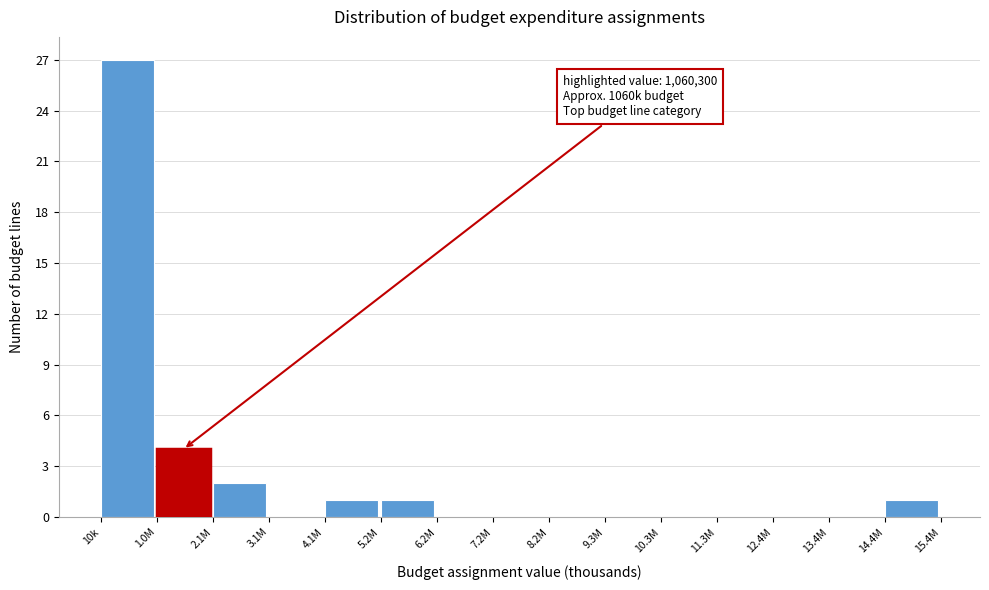

Reading left to right, extract all data points from this chart.

10k=27	1.0M=4	2.1M=2	3.1M=0	4.1M=1	5.2M=1	6.2M=0	7.2M=0	8.2M=0	9.3M=0	10.3M=0	11.3M=0	12.4M=0	13.4M=0	14.4M=1